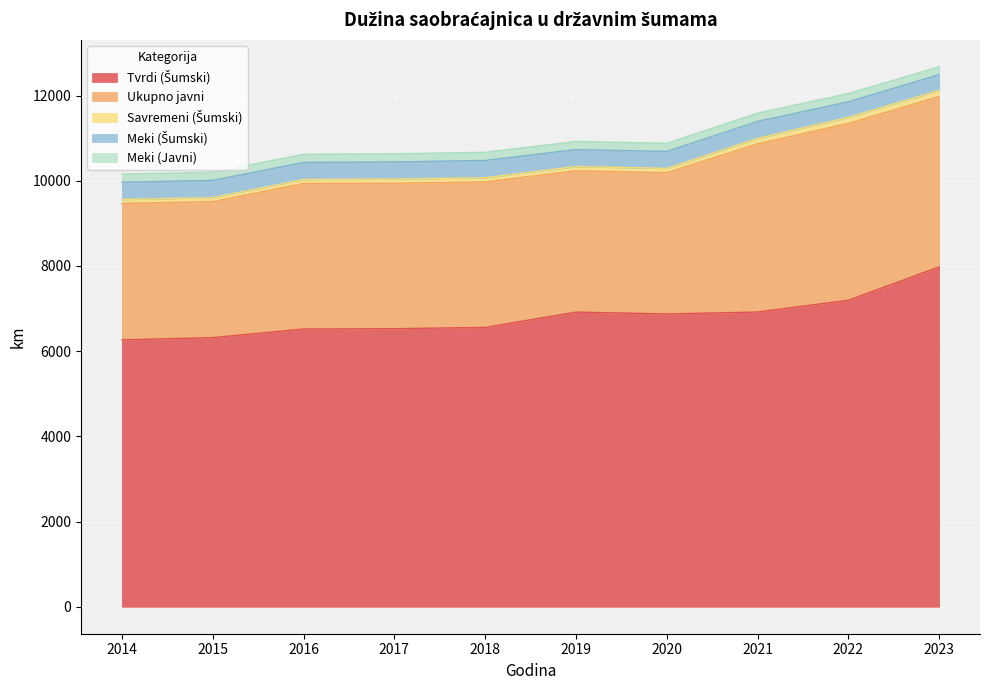

Reading right to left, what are all the values shown in this chart?

Tvrdi (Šumski): 7979	7196	6919	6874	6918	6558	6528	6521	6319	6266
Ukupno javni: 4002	4152	3949	3318	3318	3416	3416	3416	3193	3203
Savremeni (Šumski): 143	143	129	100	99	99	97	93	93	93
Meki (Šumski): 369	365	398	398	398	405	402	402	405	405
Meki (Javni): 184	193	193	191	191	191	191	191	191	191